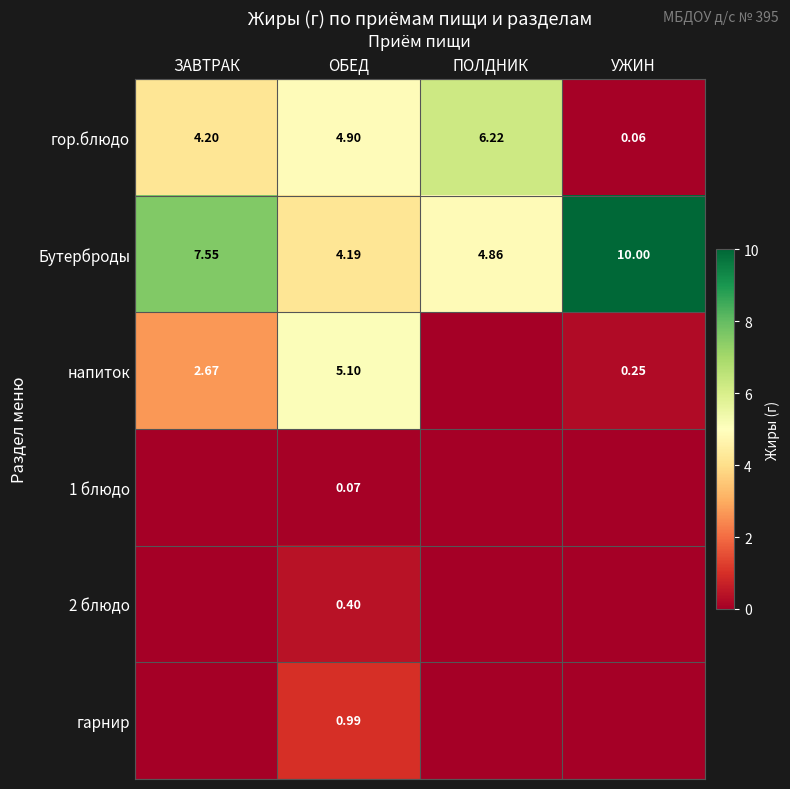

At which label is Бутерброды closest to 7?

ЗАВТРАК